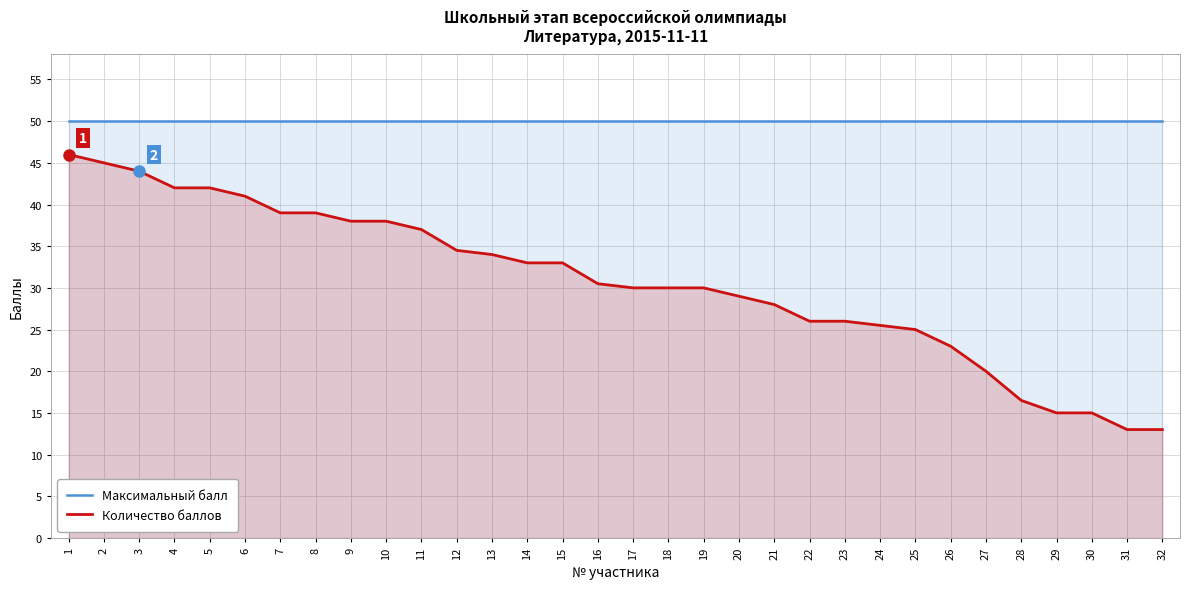

What is the average value of the Количество баллов series?

30.7